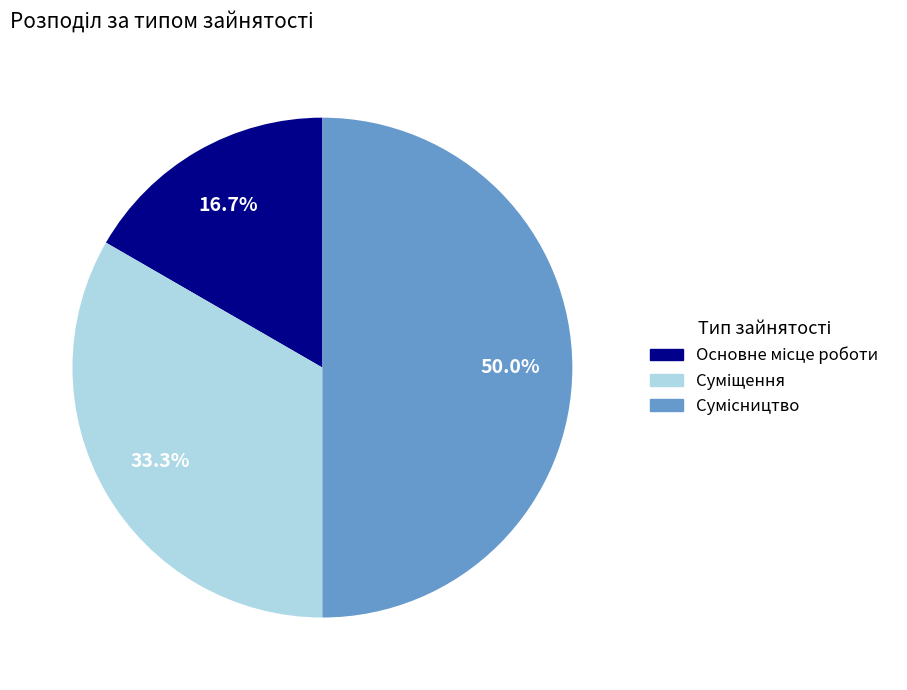

How many slices are in this pie chart?

3